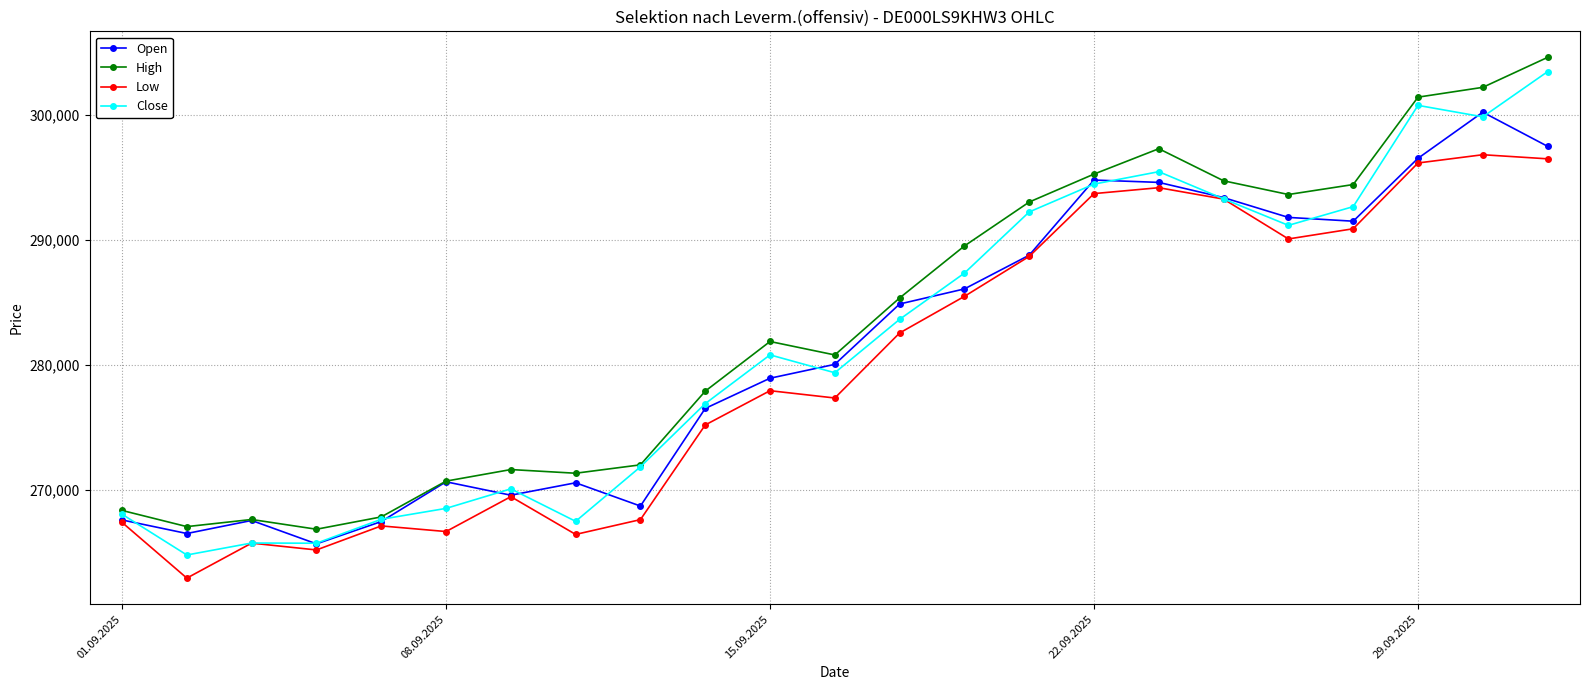

How many lines are shown in the chart?

4